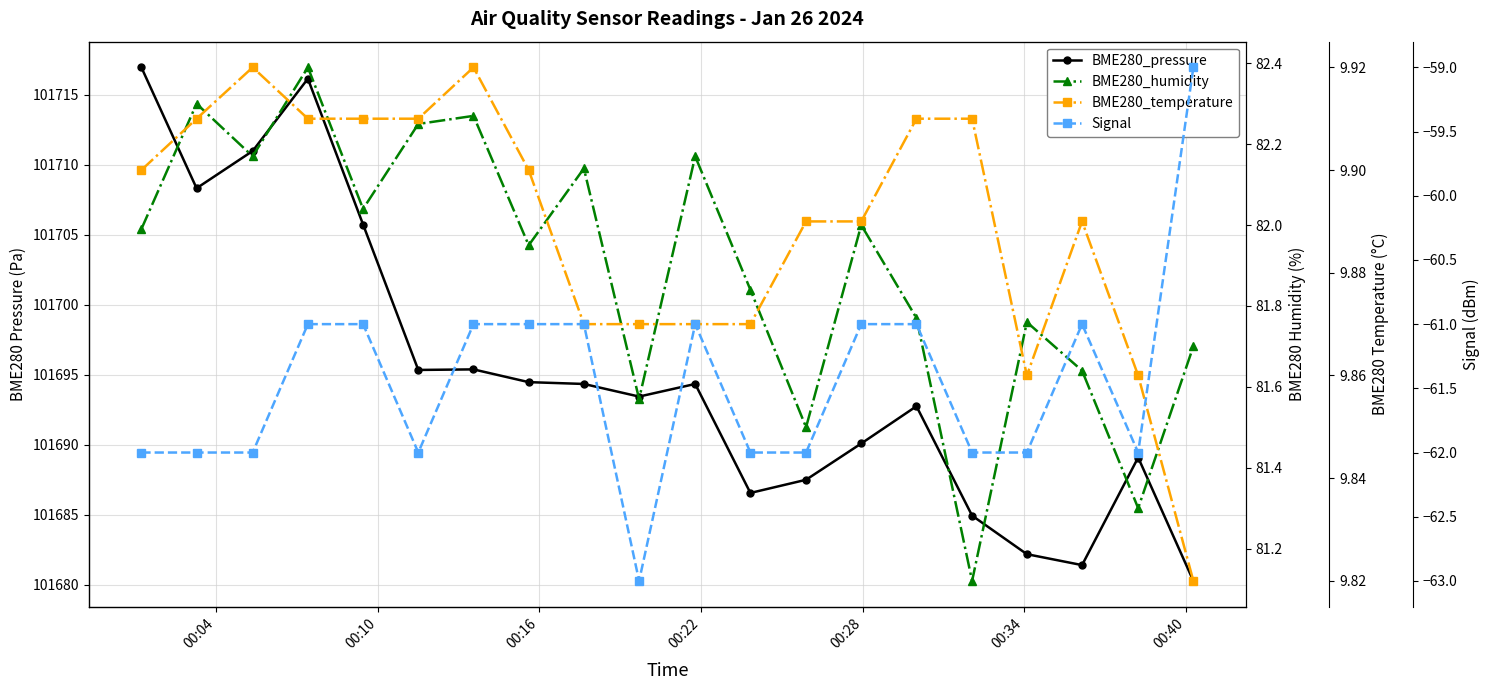

How many data points does each series have?

20